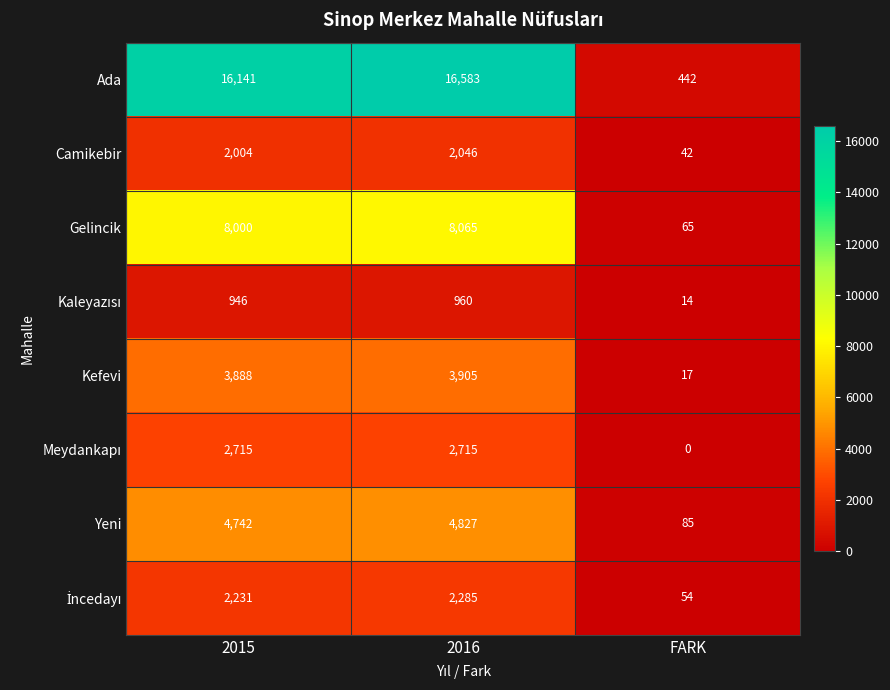

At how many categories does at least one series exceed 3126?

2